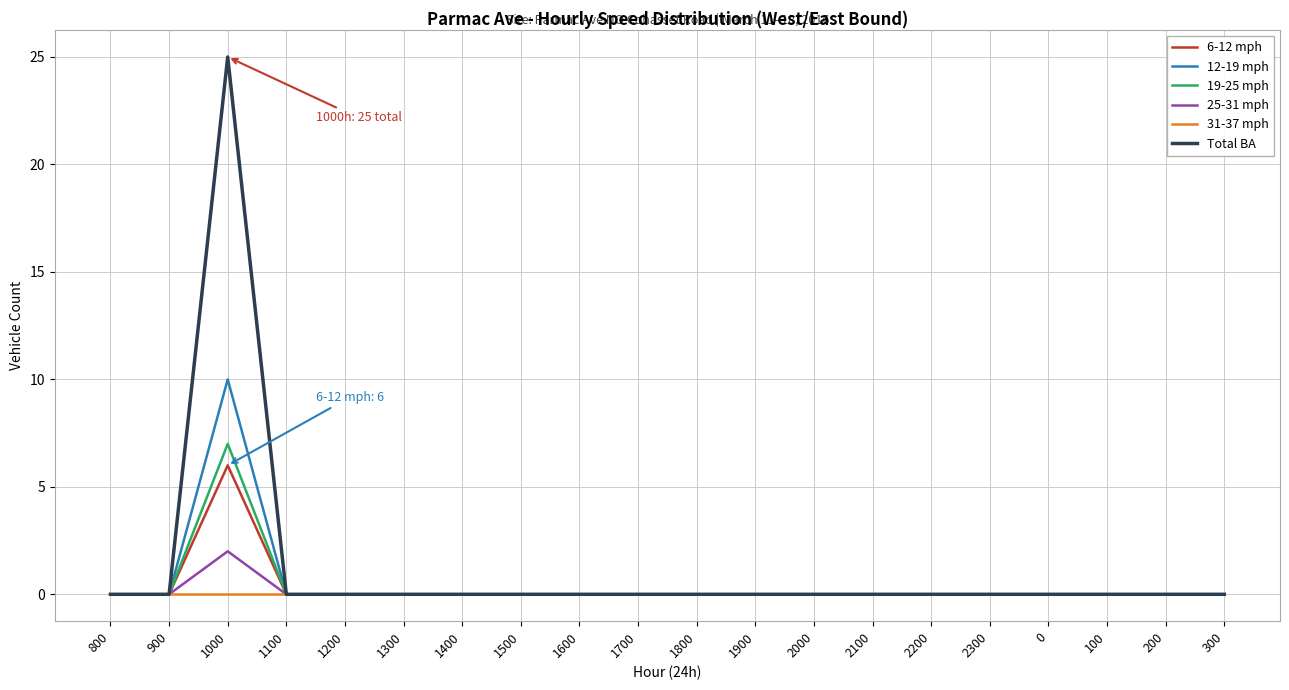

Count the number of categories in the chart.

20